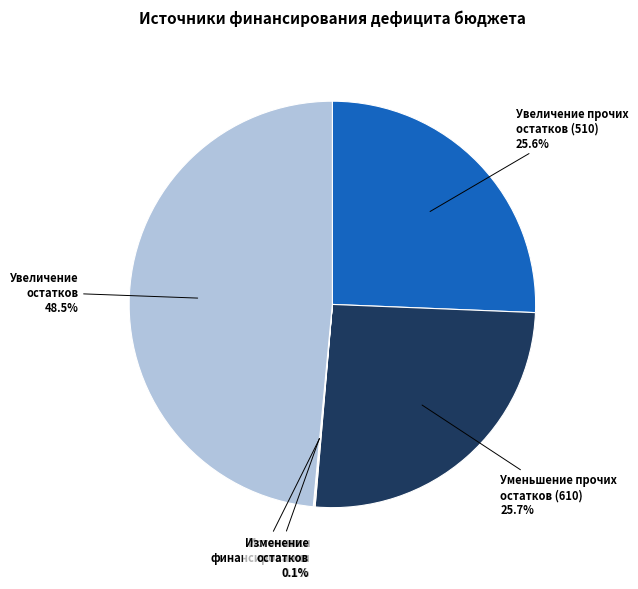

Is there a majority slice in this chart?

No